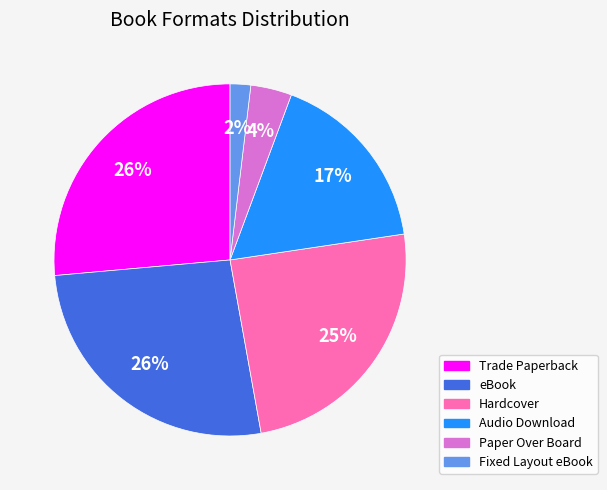

What is the smallest slice in the pie chart?

Fixed Layout eBook